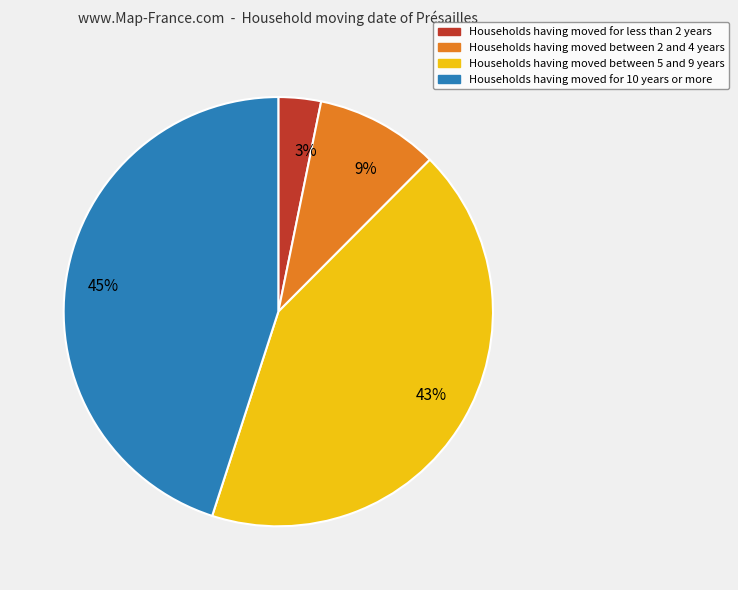

Which has a higher value, 3% or 43%?

43%